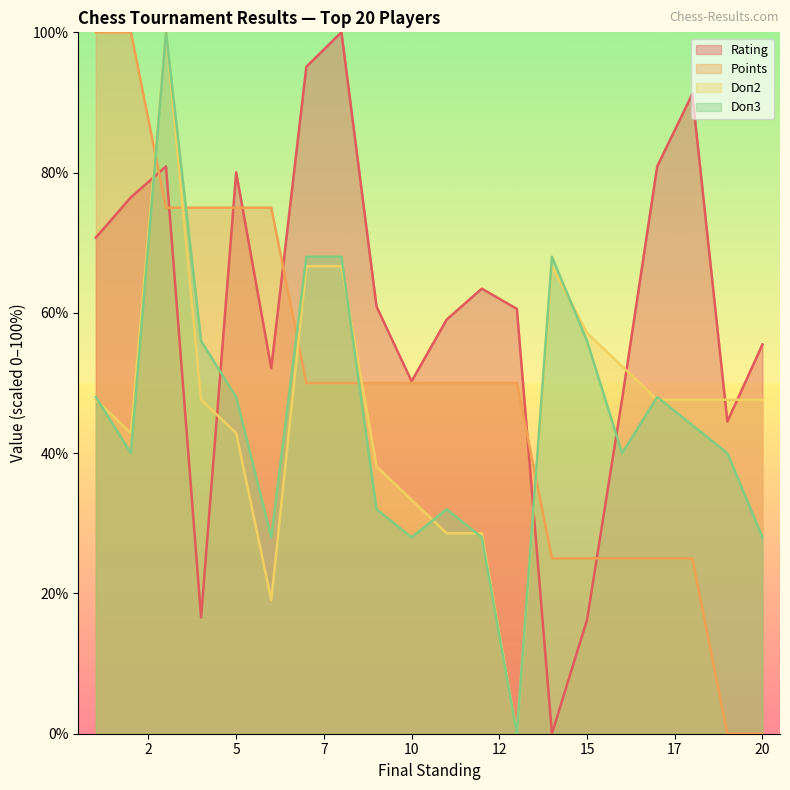

List the series in order of their peak value, highest first.

Rating, Points, Doп2, Doп3